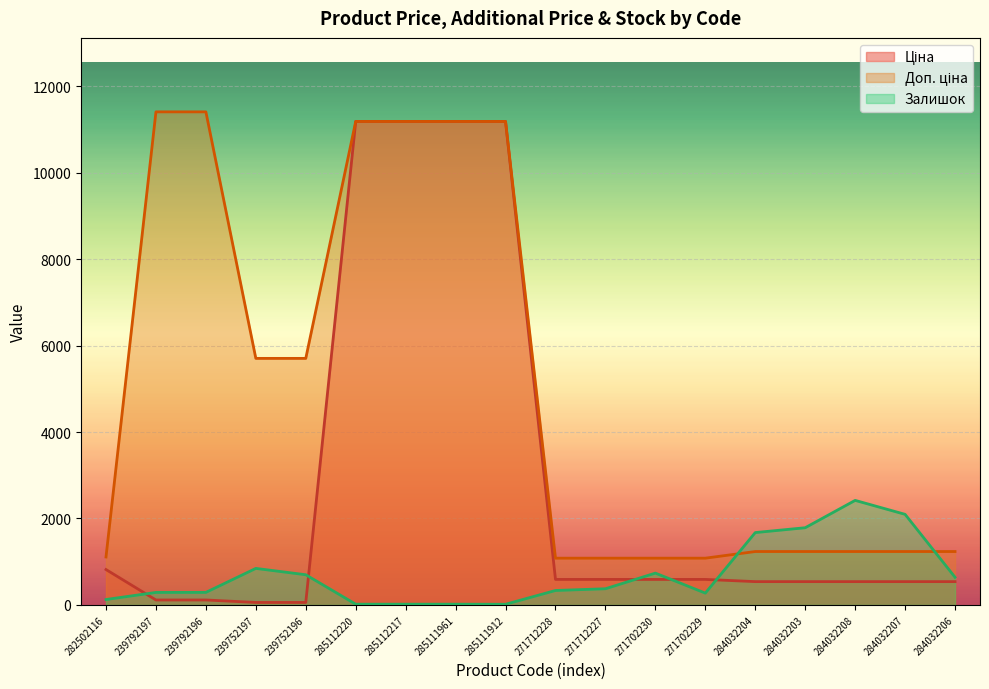

At which category is the sum across all series the highest?

285112220